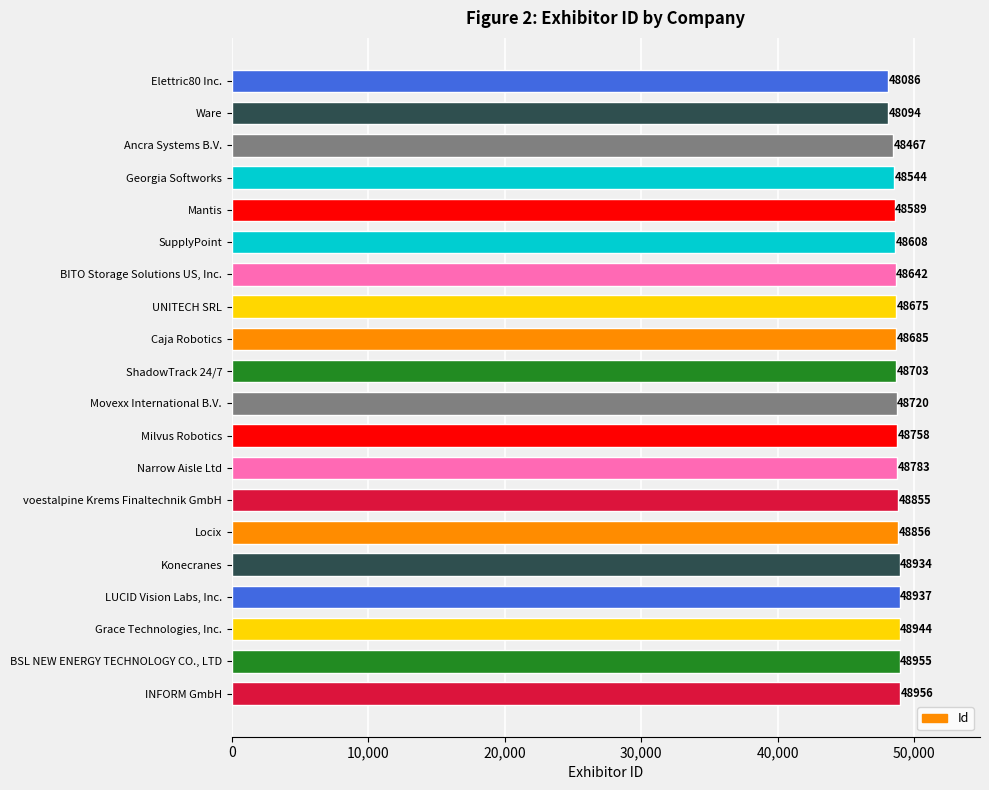

What is the ratio of the value at Konecranes to the value at voestalpine Krems Finaltechnik GmbH?

1.0